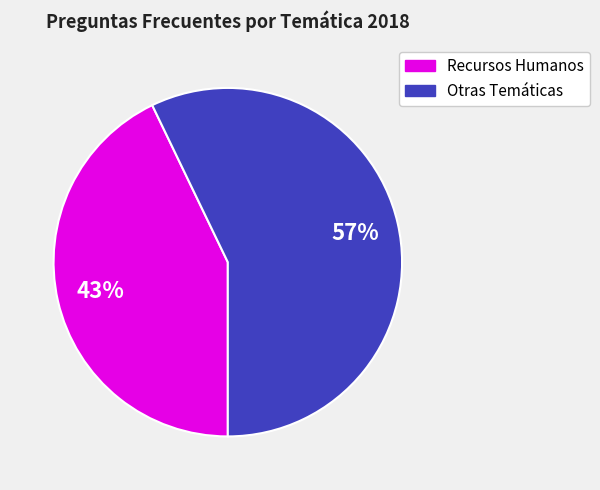

How many slices are in this pie chart?

2